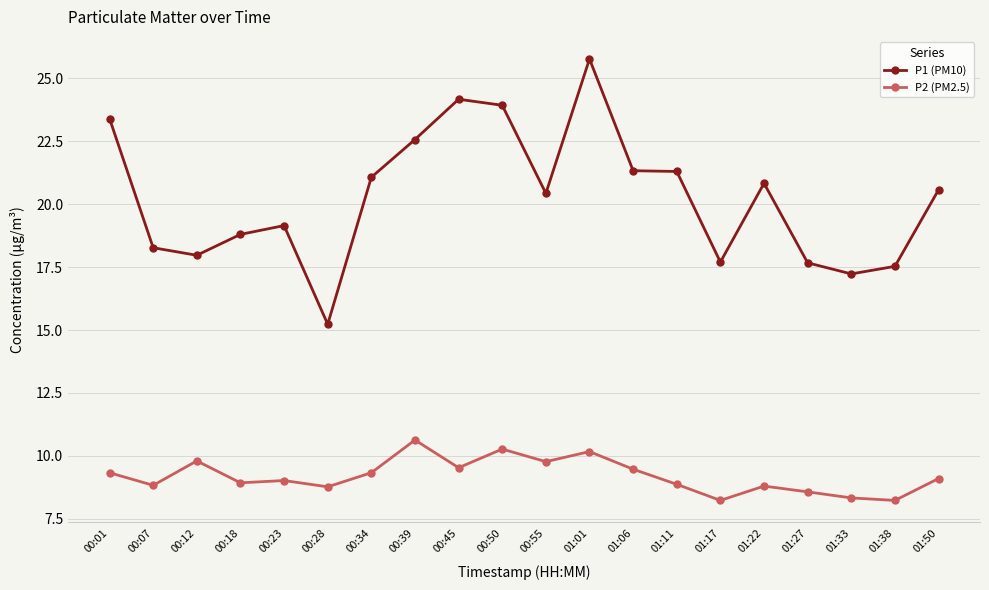

At 01:17, list the series in order from largest to smallest.

P1 (PM10), P2 (PM2.5)